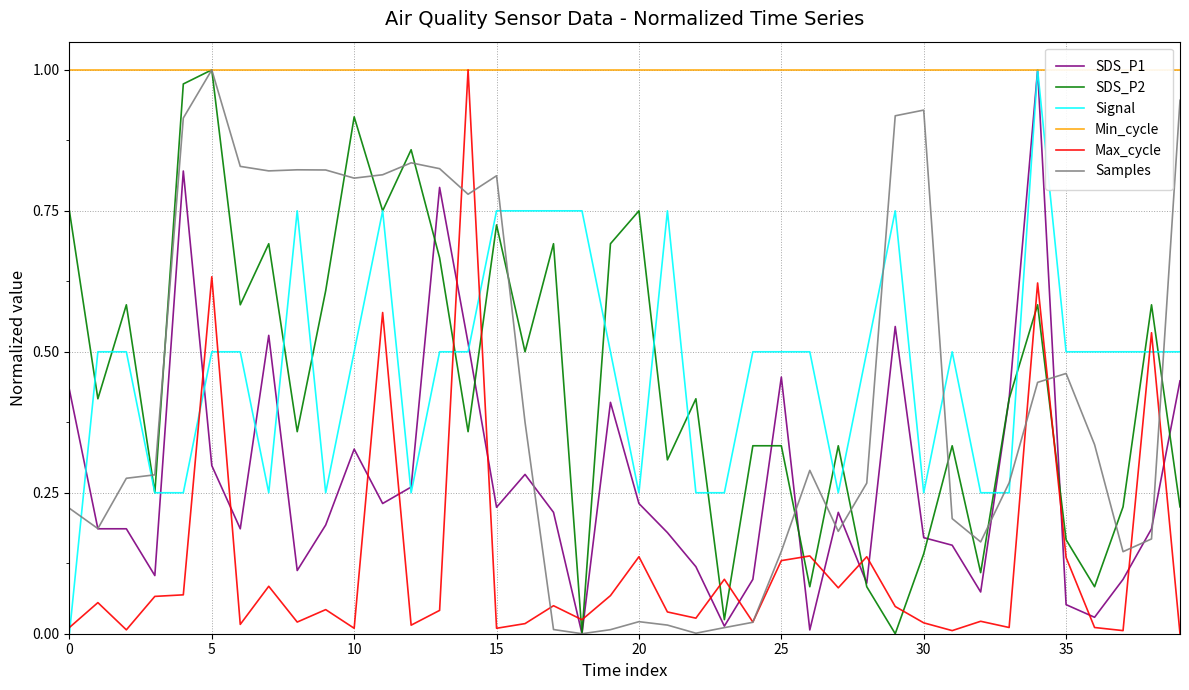

Is this an area chart (filled region under the line)?

No